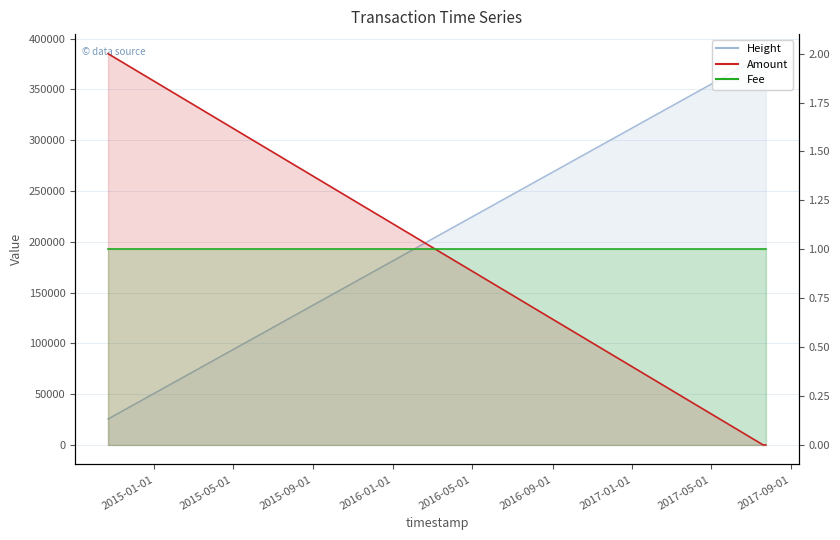

The value of Height at 2017-07-21 is 98670. True or false?

False